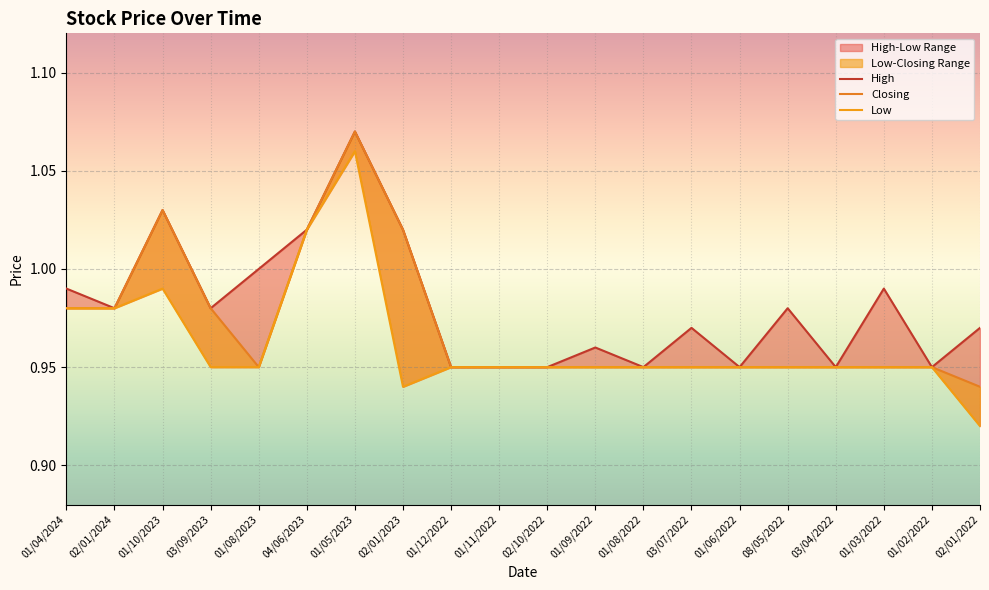

The value of High at 01/02/2022 is 1.3. True or false?

False